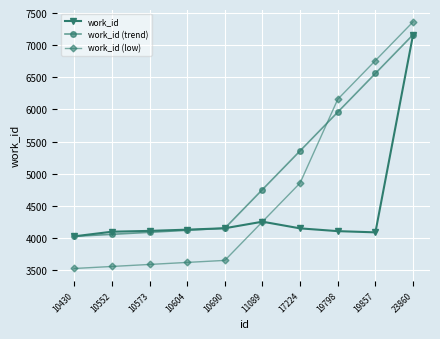

What is the sum of all work_id values?

44288.0